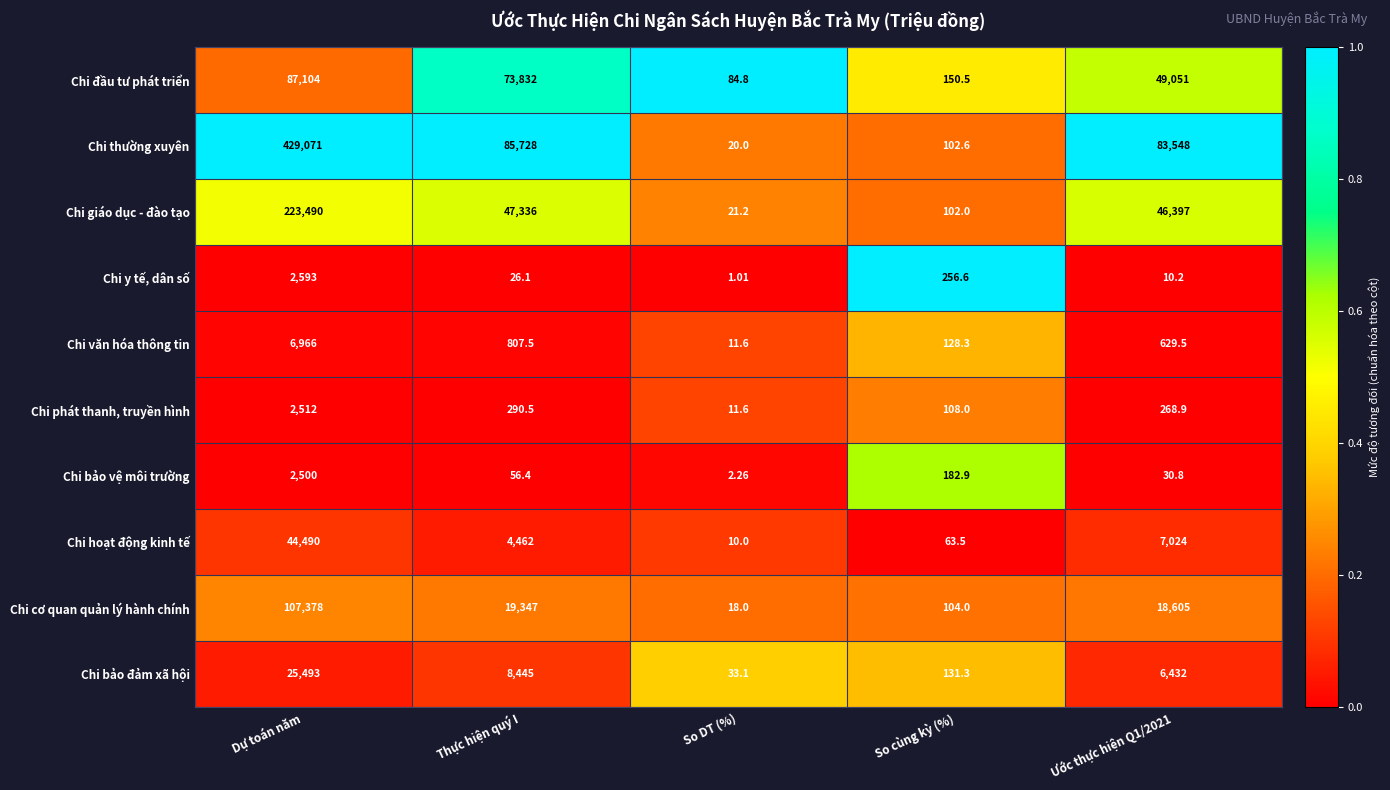

Which series has the largest total across all categories?

Chi thường xuyên